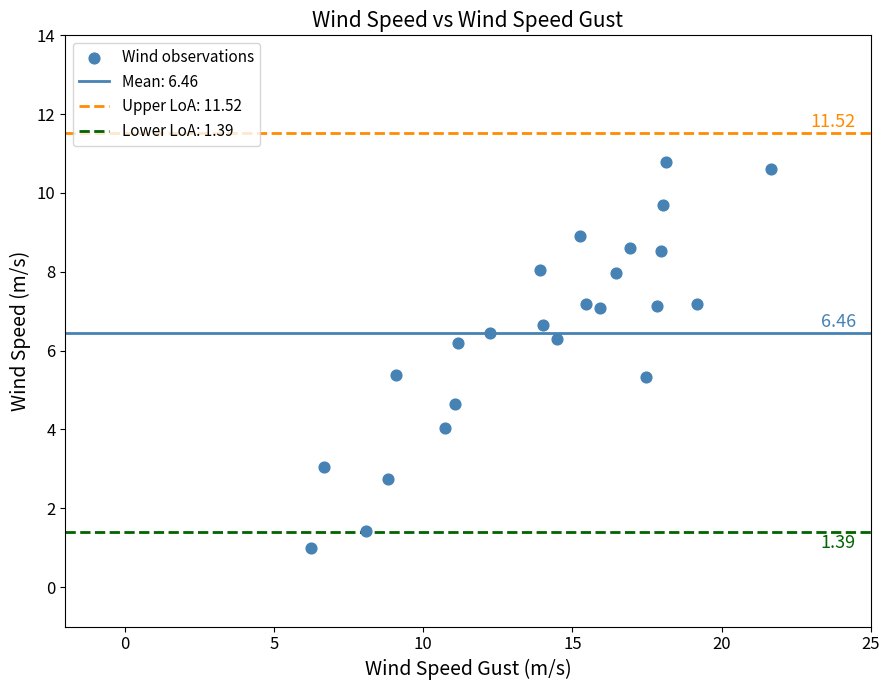

What is the range of Y values (max minus min)?

9.8